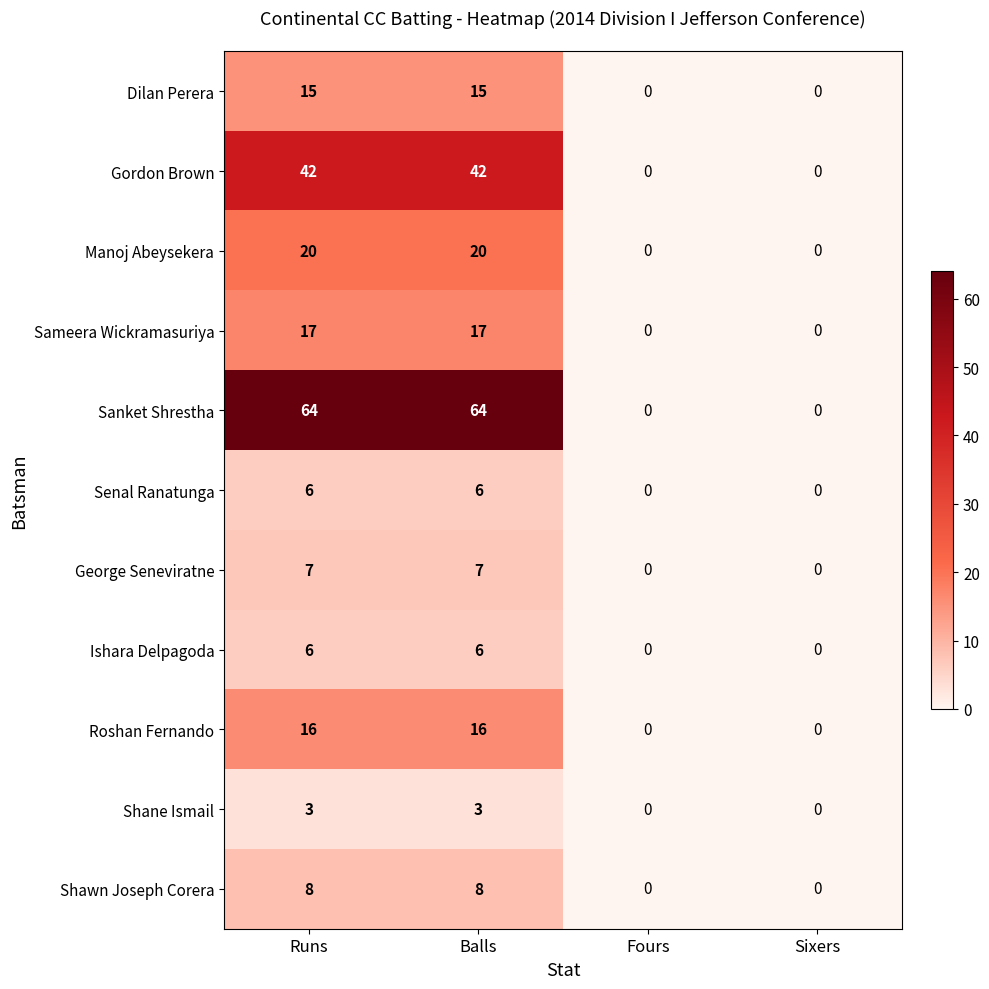

What is the spread (max minus min) of values at Balls?

61